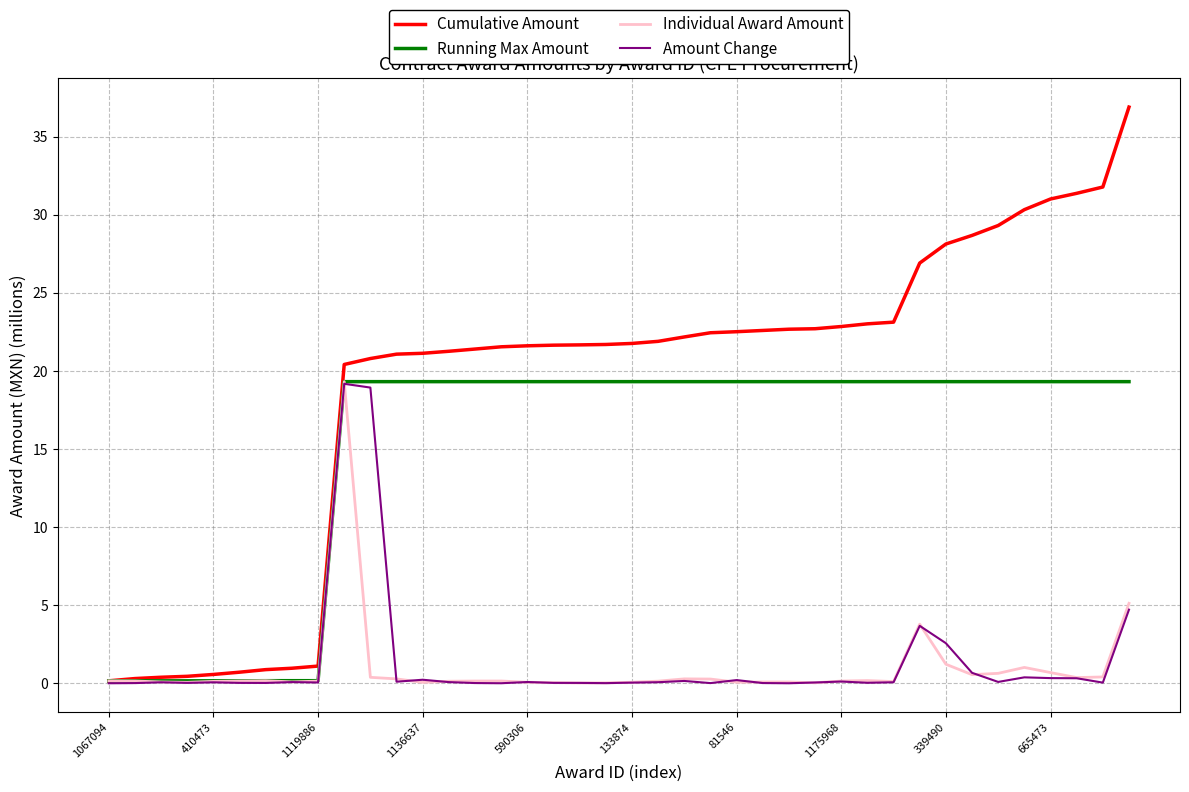

Which series has the largest range (max minus min)?

Cumulative Amount